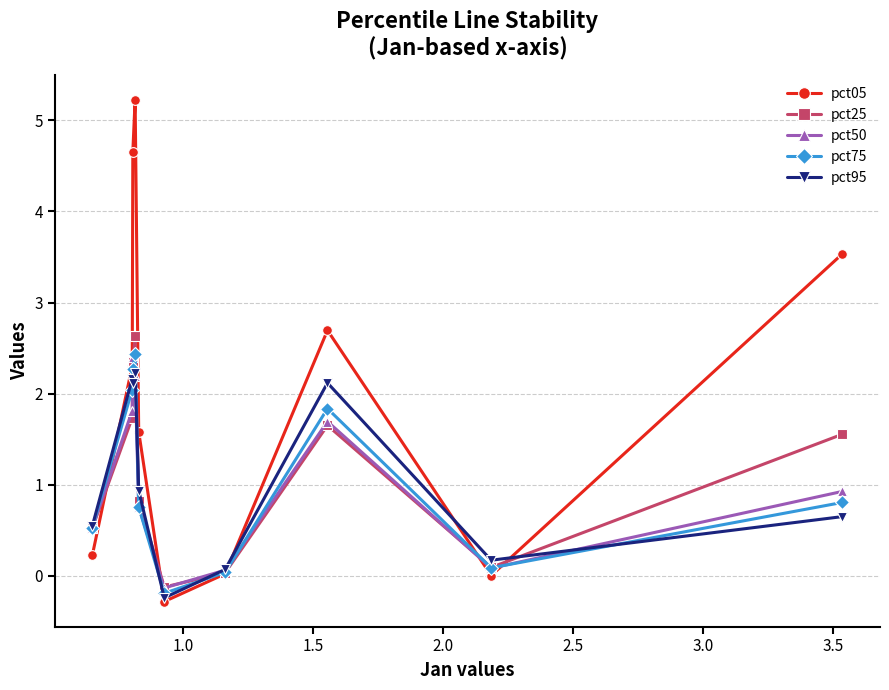

How many interior local valleys does the pct75 series have?

2